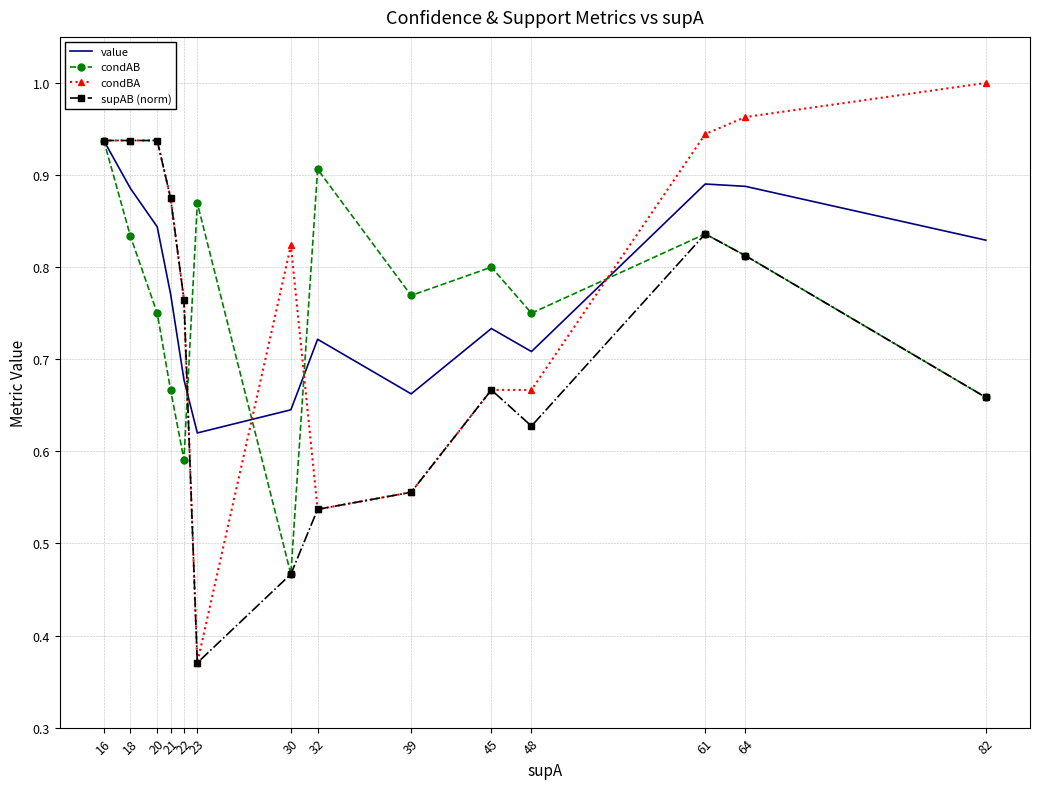

Which series has the widest spread of values?

condBA